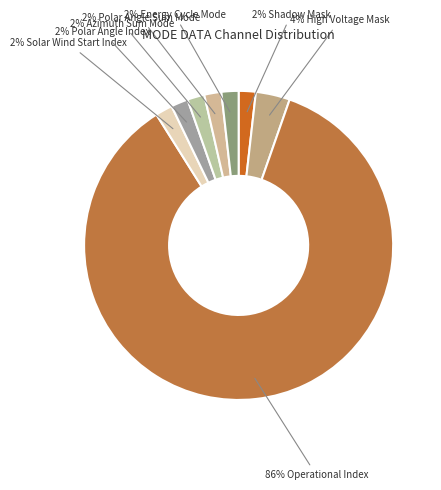

Rank the categories by value from lowest to highest.

Shadow Mask, Solar Wind Start Index, Polar Angle Index, Azimuth Sum Mode, Polar Angle Sum Mode, Energy Cycle Mode, High Voltage Mask, Operational Index